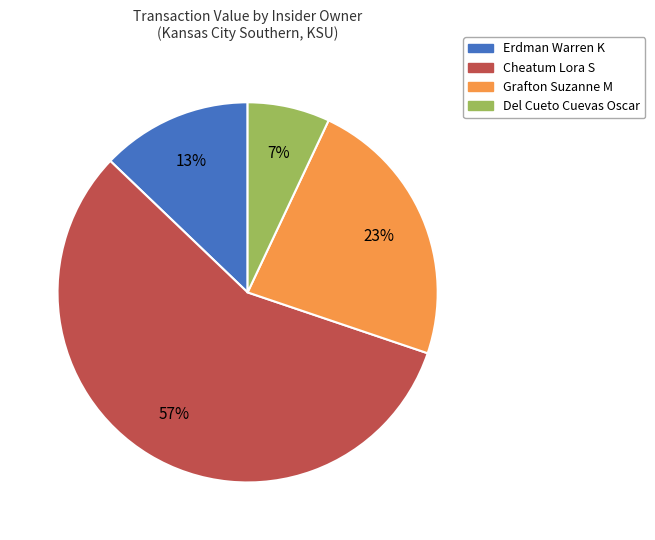

Is there any slice that represents more than half of the pie?

Yes